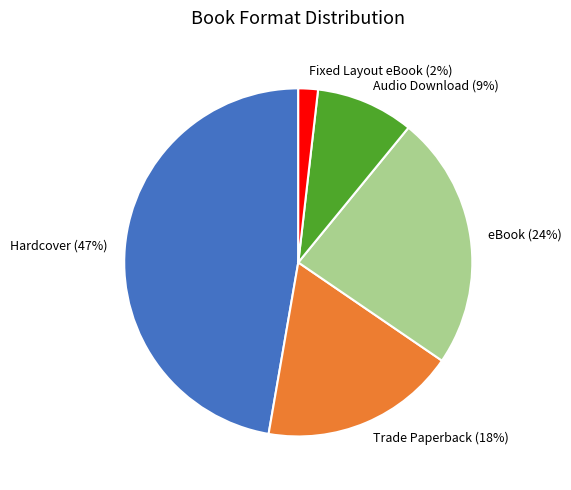

Between eBook and Hardcover, which is larger?

Hardcover